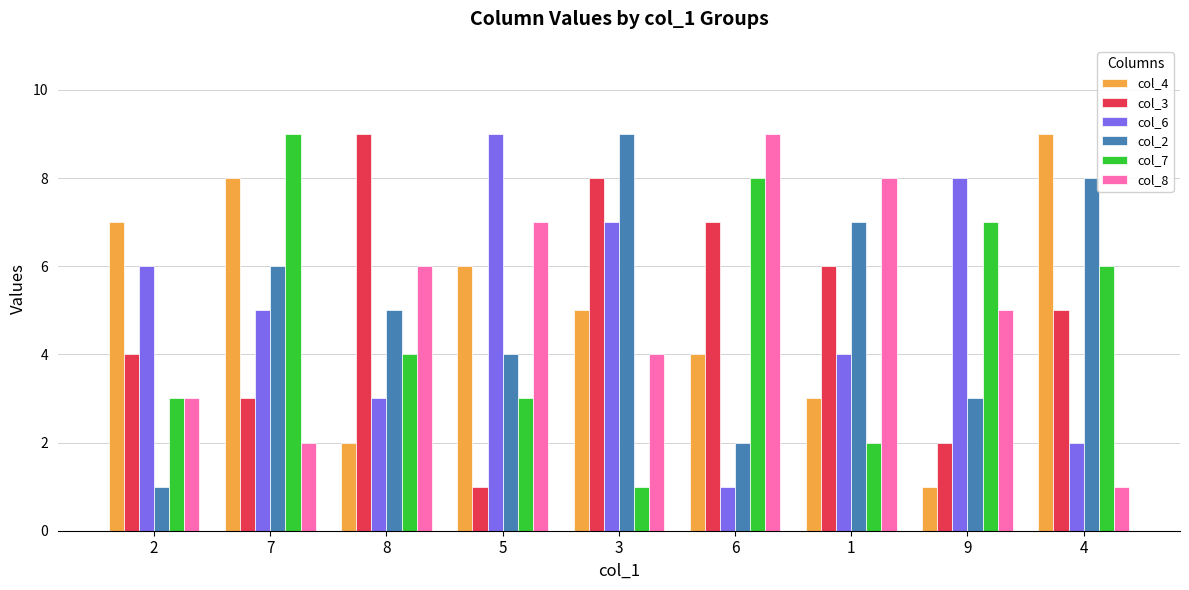

What is the minimum value shown in the chart?

1